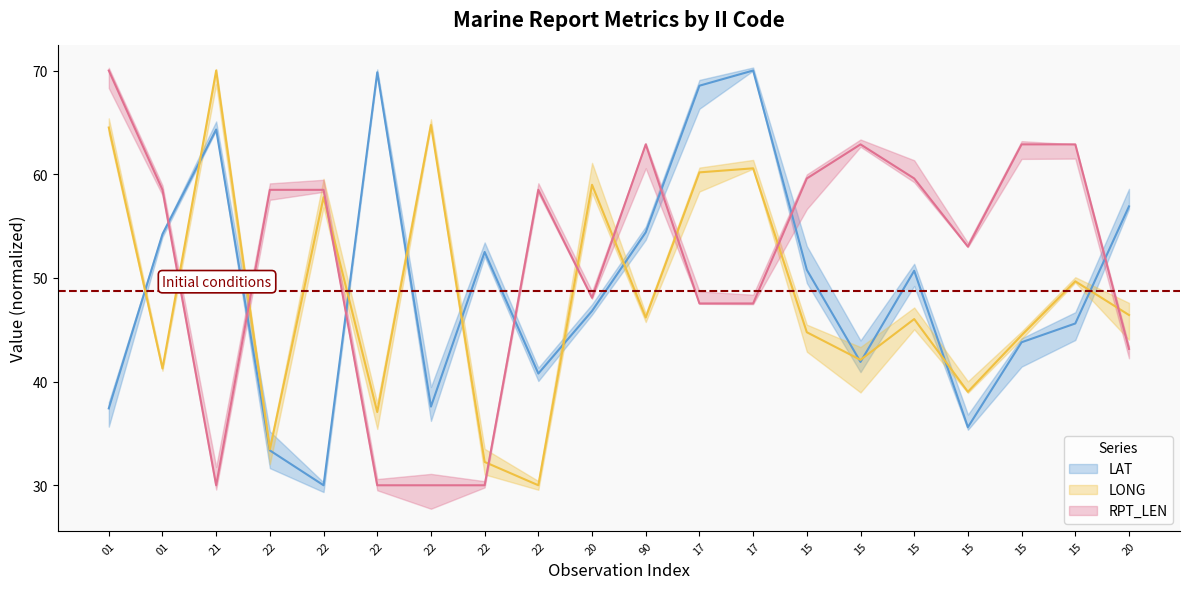

In RPT_LEN, how many points are higher than both neighbors (excluding endpoints)?

3